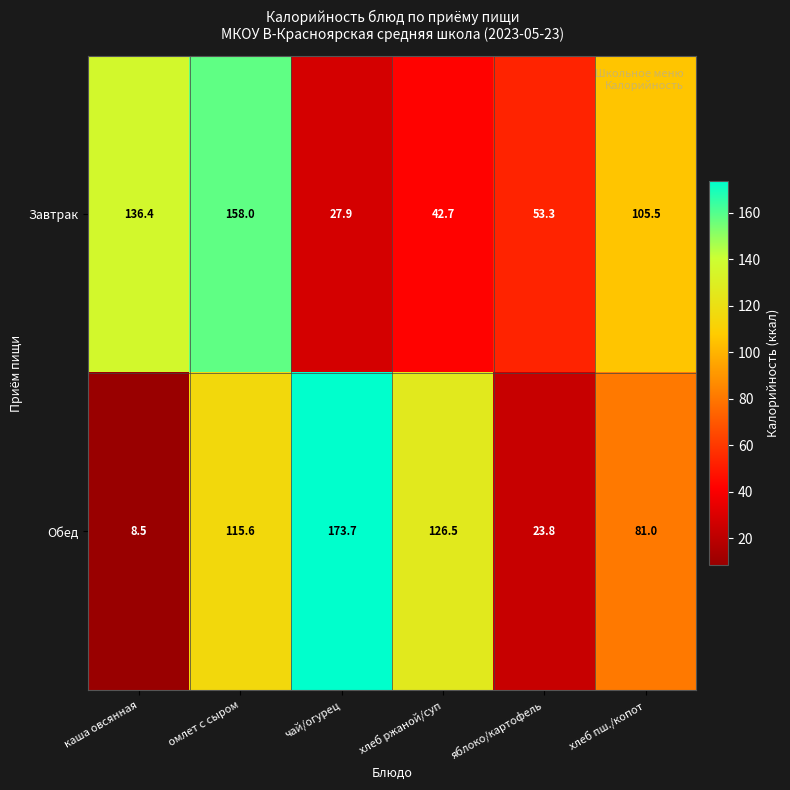

Reading left to right, extract all data points from this chart.

Завтрак: 136.4	158.0	27.9	42.7	53.3	105.5
Обед: 8.5	115.6	173.7	126.5	23.8	81.0